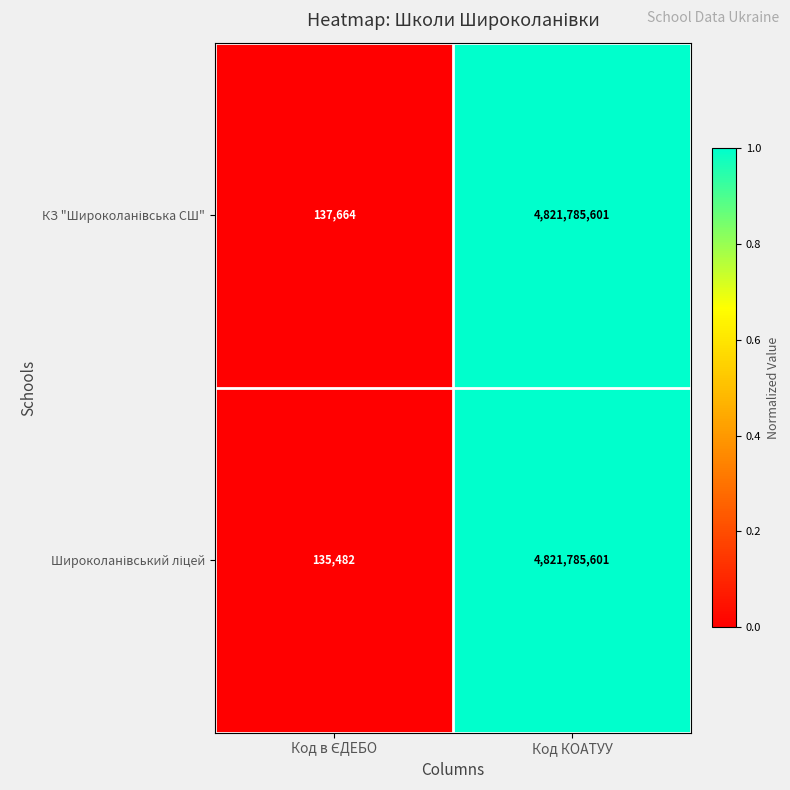

At which category is the sum across all series the highest?

Код КОАТУУ